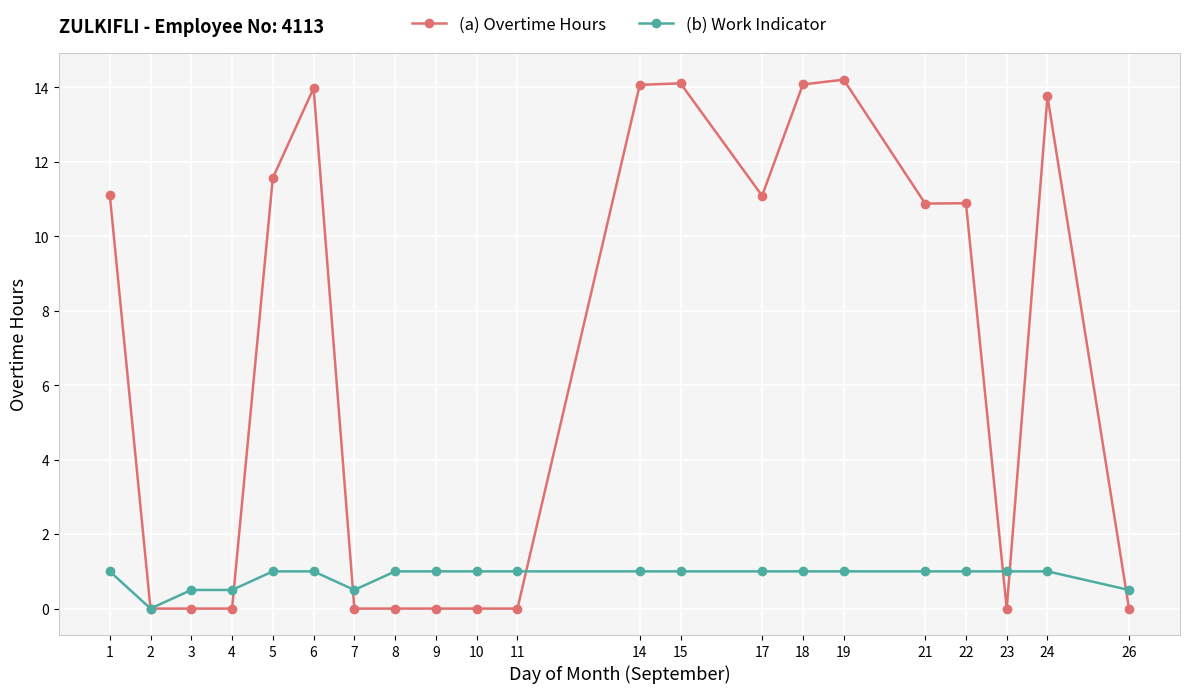

True or false: (a) Overtime Hours and (b) Work Indicator cross at least once.

True